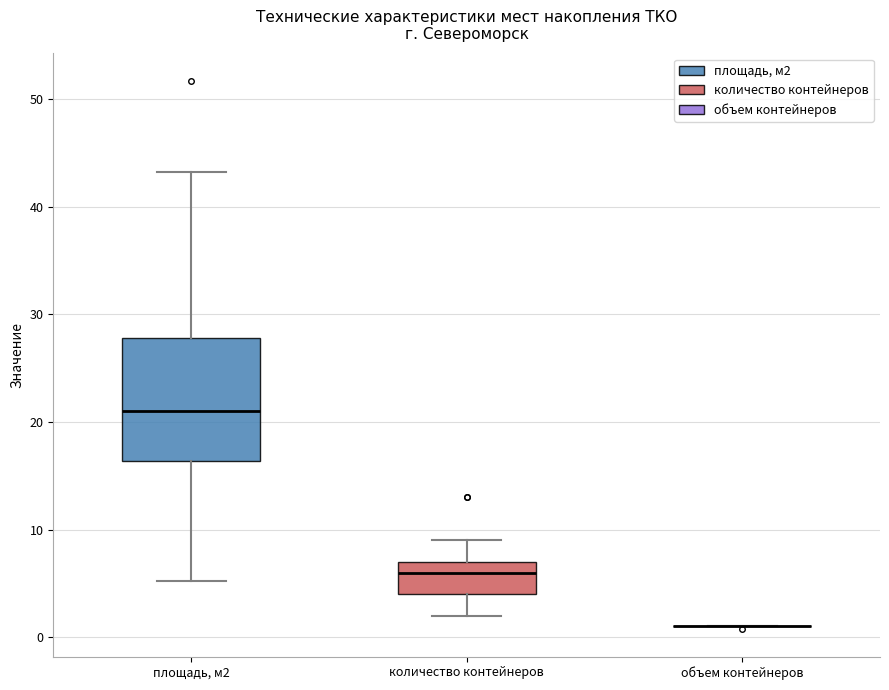

Reading left to right, read every box against the y-axis: the position of its median line, the range the box covers, and the ends of its whiskers. The values are not printed on the chart, so give them approximately, as read against the axis.

площадь, м2: median 21, box 16 to 28, whiskers 5 to 43
количество контейнеров: median 6, box 4 to 7, whiskers 2 to 9
объем контейнеров: box collapsed to a line at 1, whiskers 1 to 1